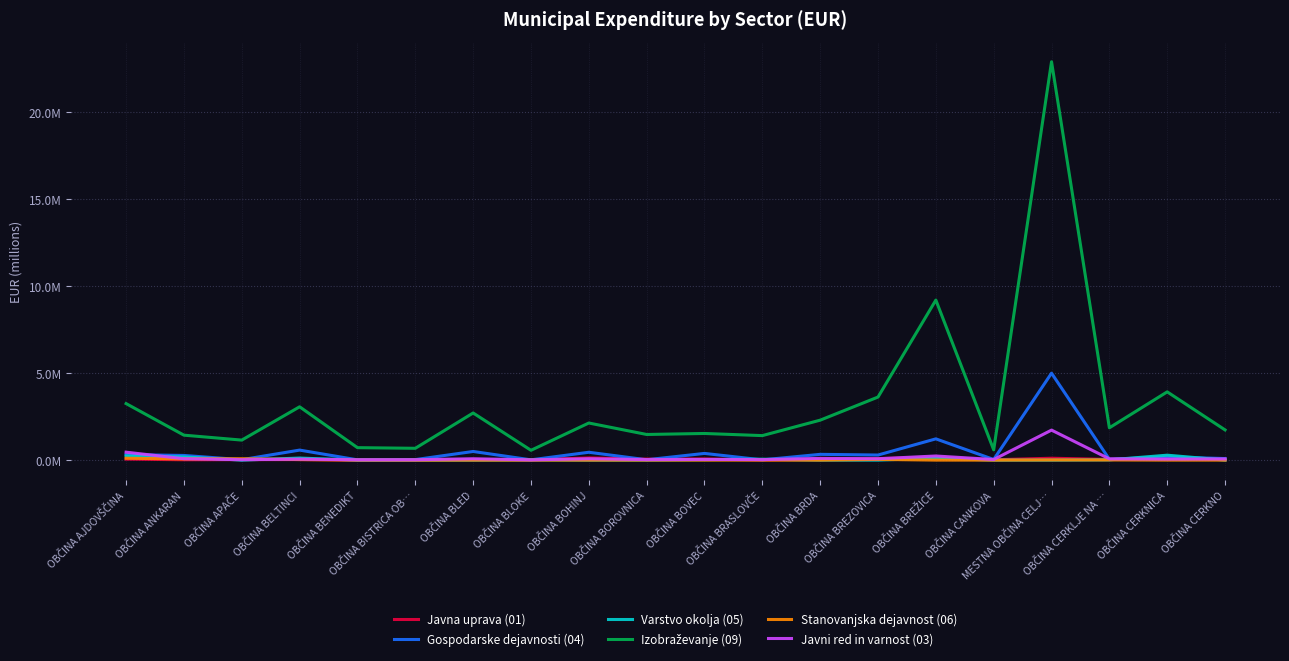

Does the chart display data point markers on the line(s)?

No